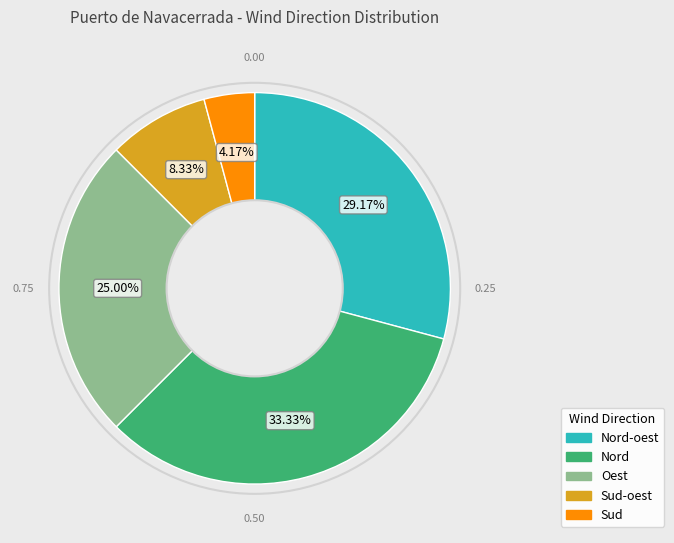

Is there any slice that represents more than half of the pie?

No